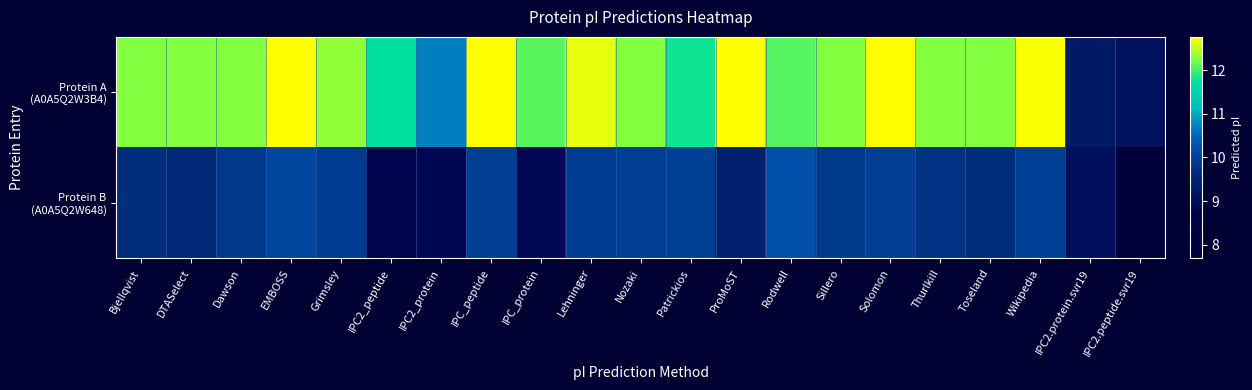

Count the number of data series in this chart.

2